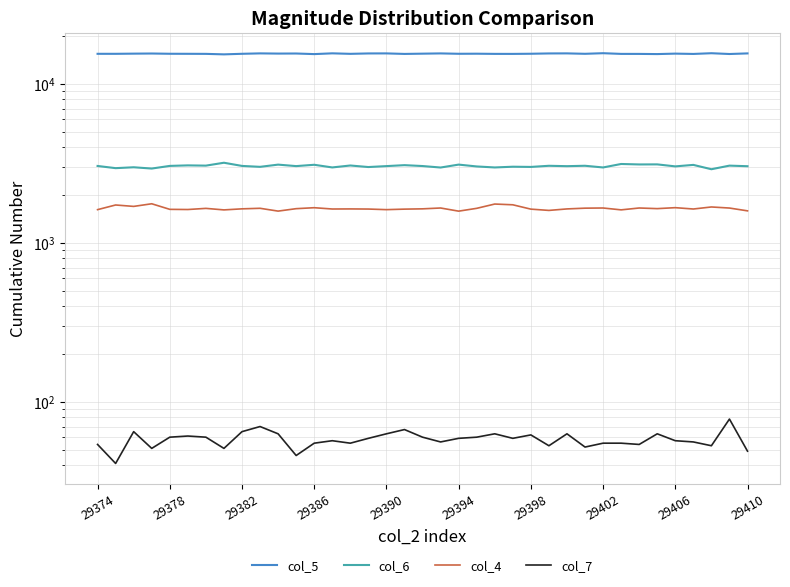

What is the difference between the highest and lowest values at 26?

15532